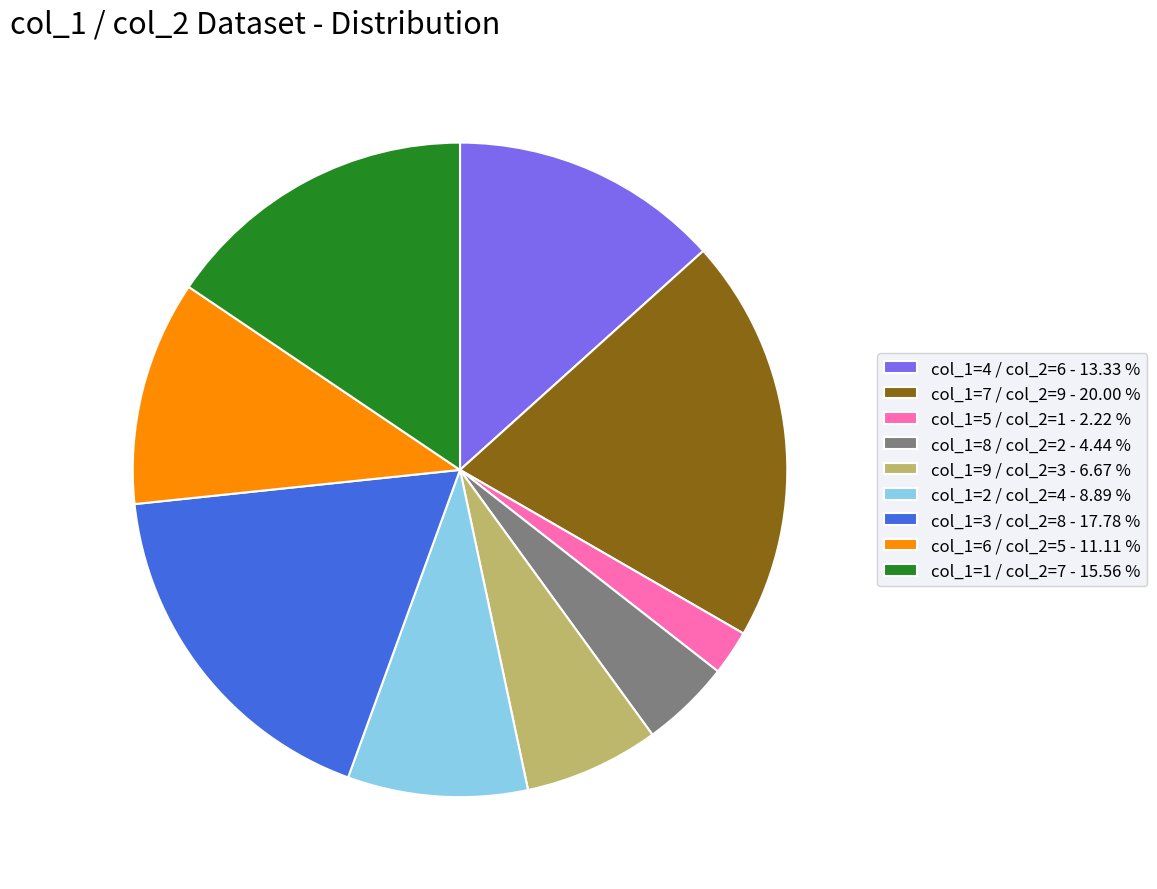

How many slices are in this pie chart?

9